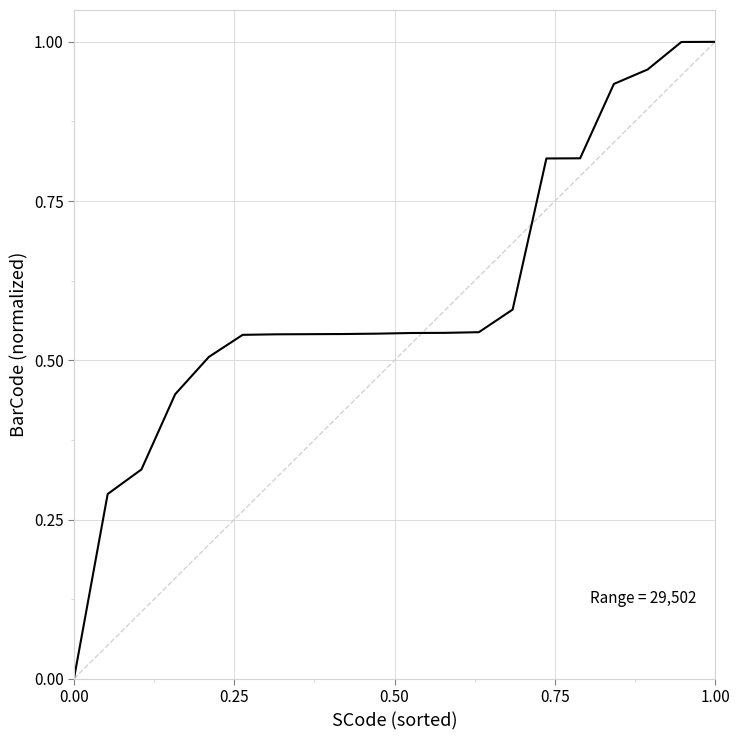

Reading left to right, extract all data points from this chart.

0.0	0.3	0.3	0.4	0.5	0.5	0.5	0.5	0.5	0.5	0.5	0.5	0.5	0.6	0.8	0.8	0.9	1.0	1.0	1.0